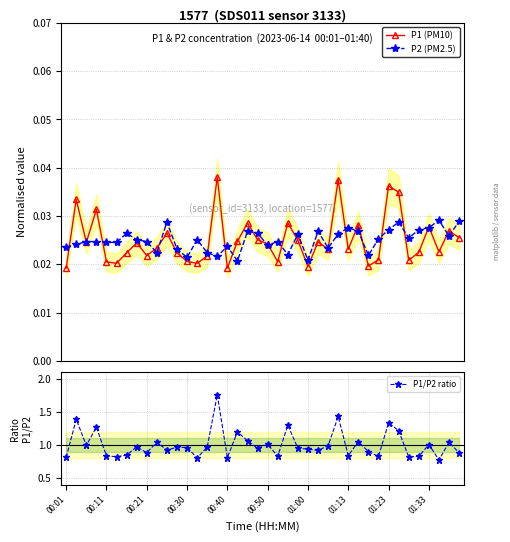

Which has a higher value, 22 or 17?

22